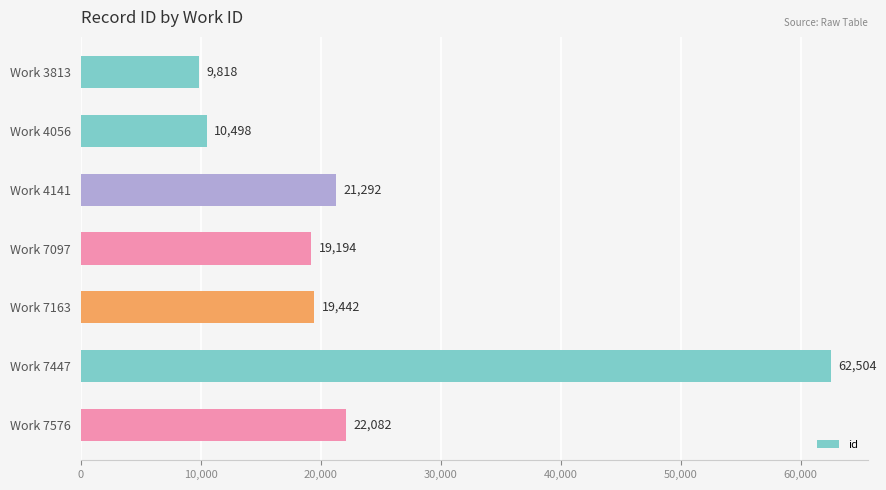

Where is the data nearest to the value 36161?

Work 7576